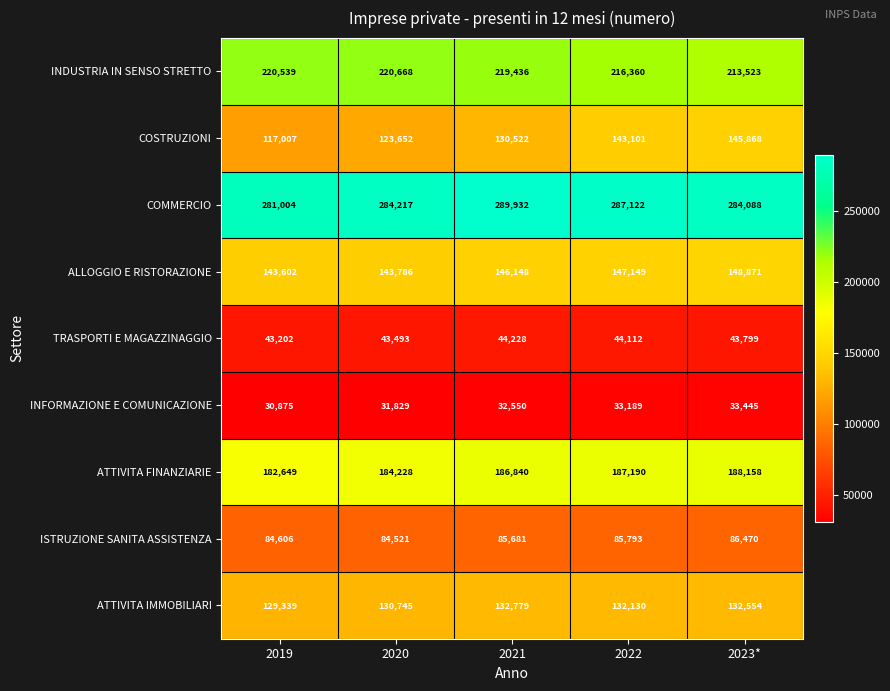

What is the difference between the highest and lowest values at 2022?

253933